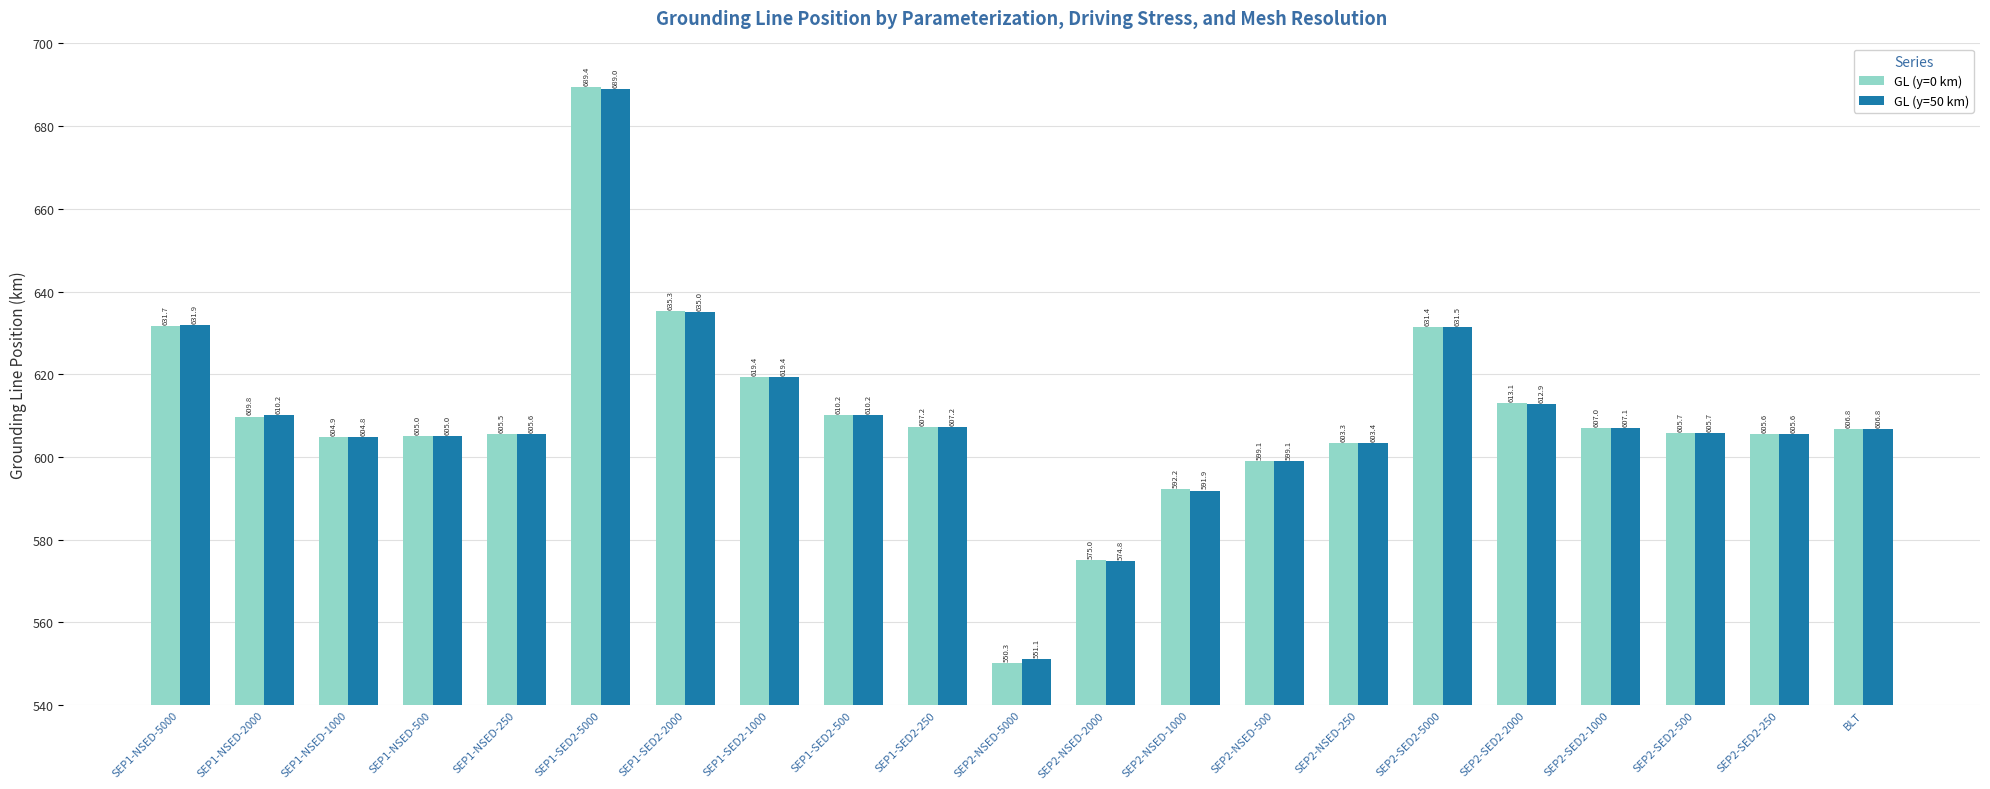

Rank the series by their average value, from lowest to highest.

GL (y=0 km), GL (y=50 km)